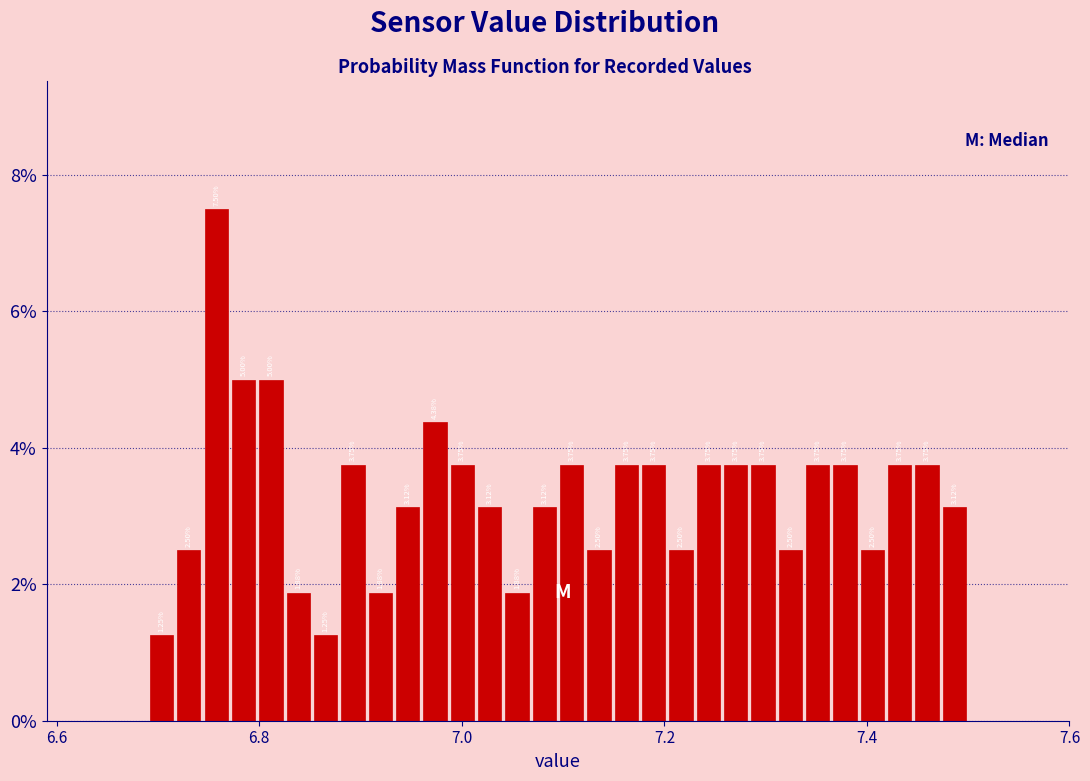

Read against the x-axis, roughly where is the centre of the tallest bar?

6.76